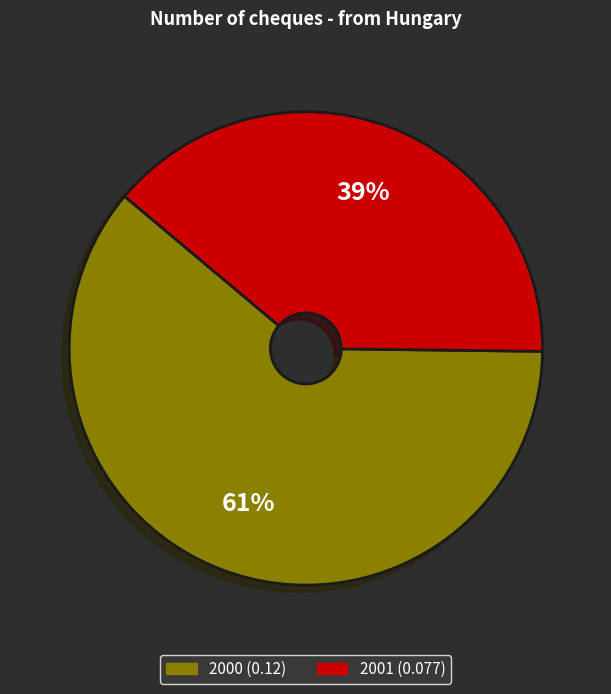

To the nearest percent, what is the average slice percentage?

50%